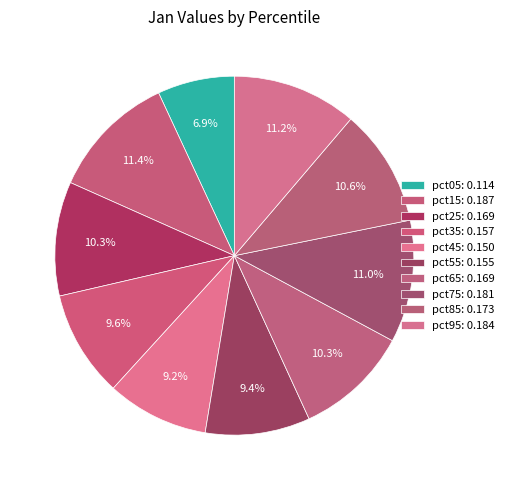

How many segments does this pie chart have?

10